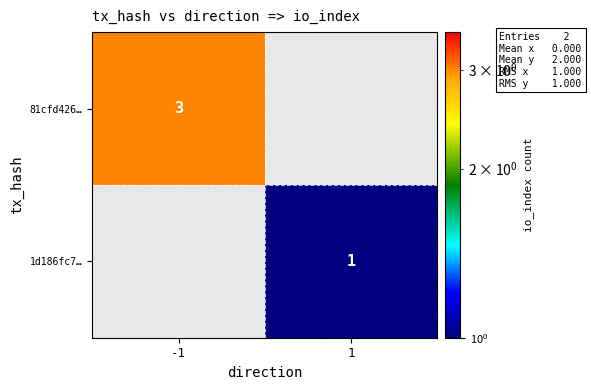

The value of 81cfd426… at -1 is 3. True or false?

True